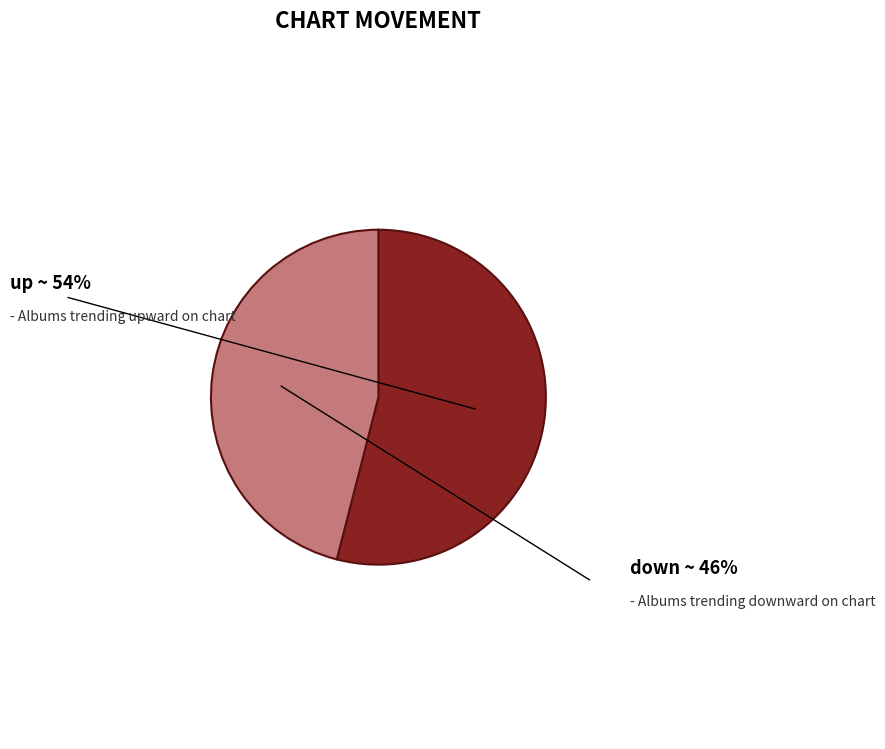

The up slice represents 54% of the pie. True or false?

True